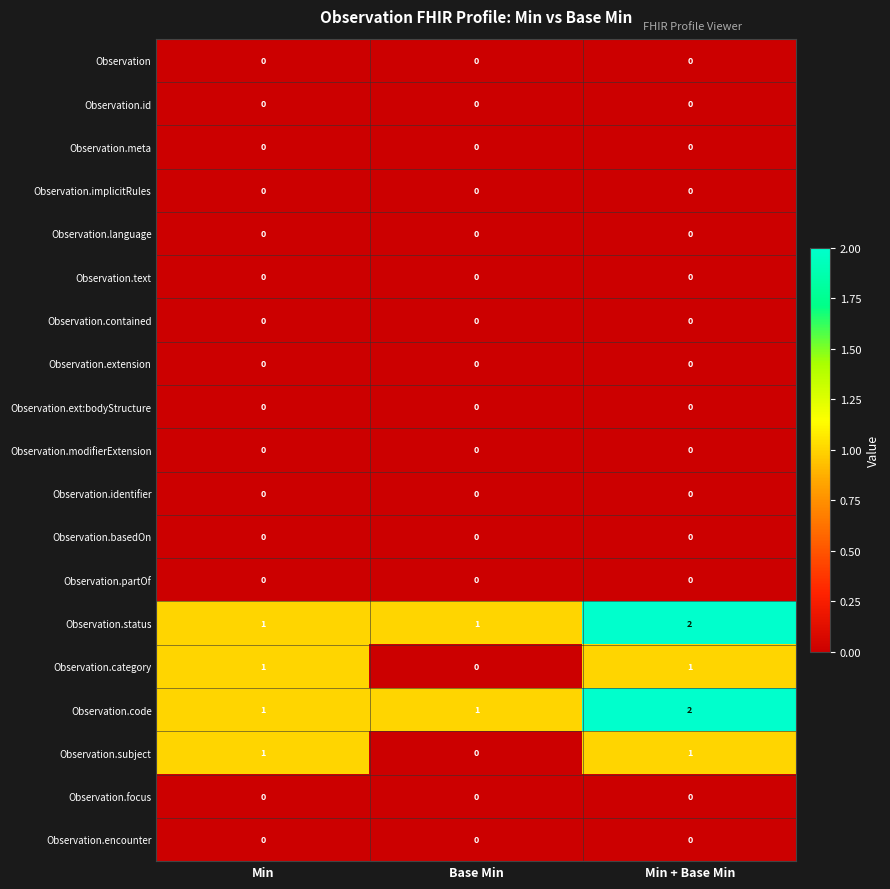

What is the spread (max minus min) of values at Min?

1